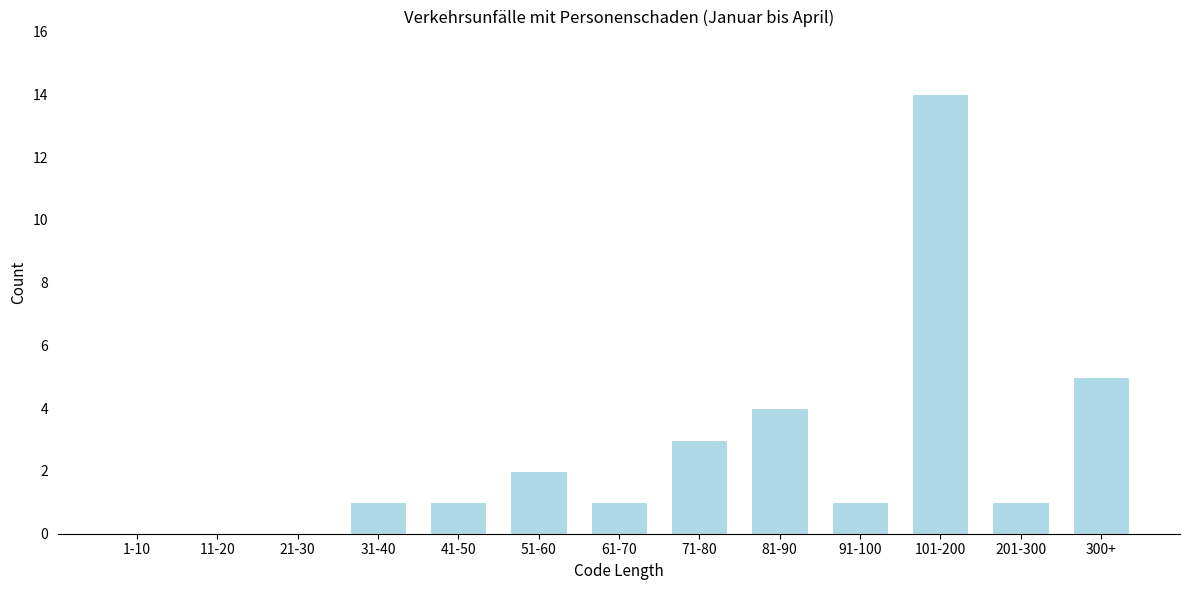

Reading left to right, what are all the values shown in this chart?

1-10=0	11-20=0	21-30=0	31-40=1	41-50=1	51-60=2	61-70=1	71-80=3	81-90=4	91-100=1	101-200=14	201-300=1	300+=5